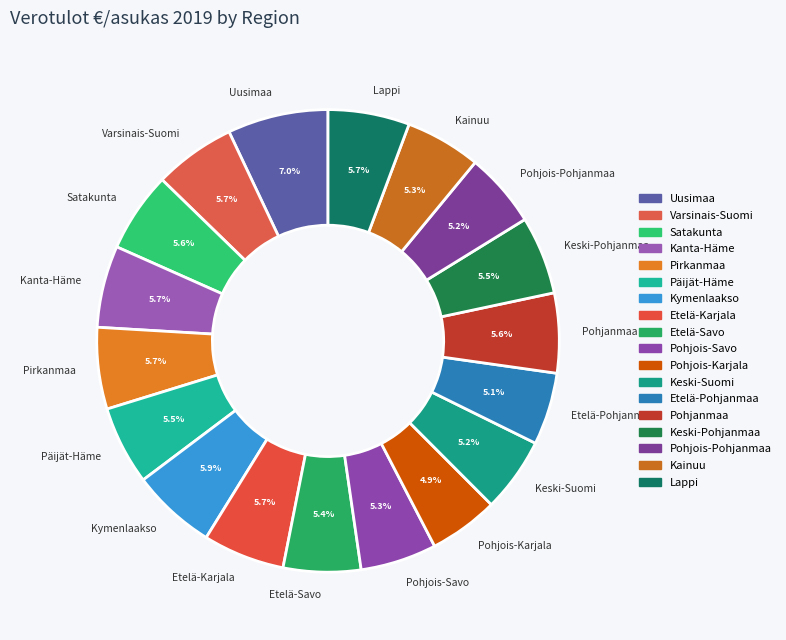

How many slices are in this pie chart?

18